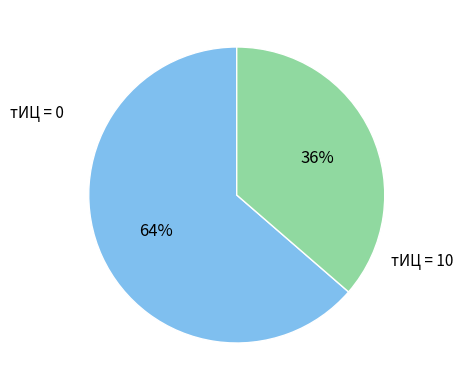

Is there a majority slice in this chart?

Yes